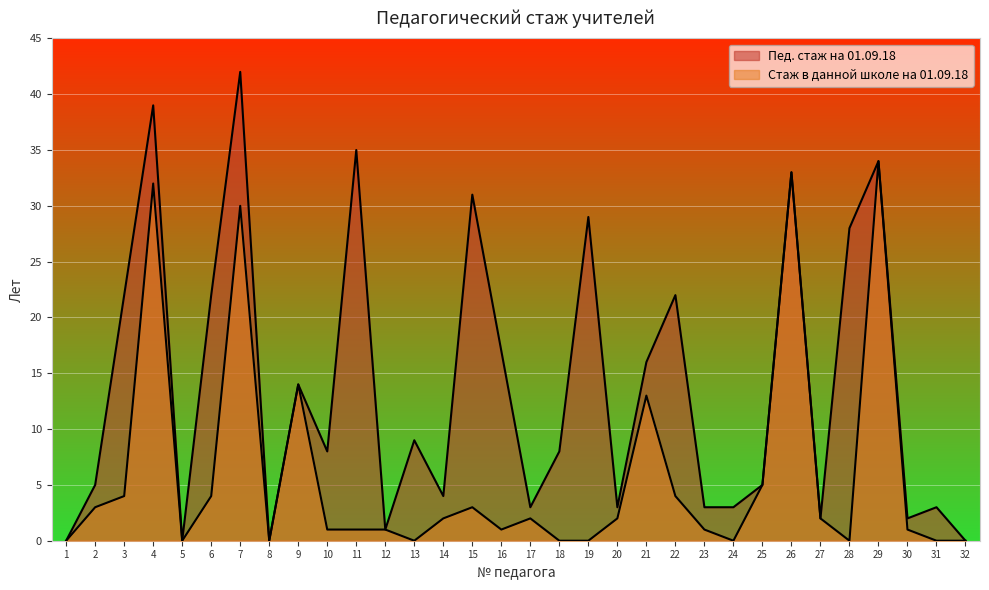

At which label does Стаж в данной школе на 01.09.18 reach its minimum?

1